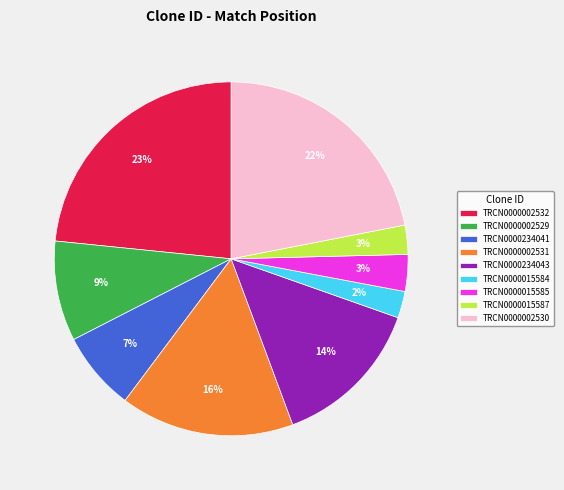

What is the largest slice in the pie chart?

TRCN0000002532